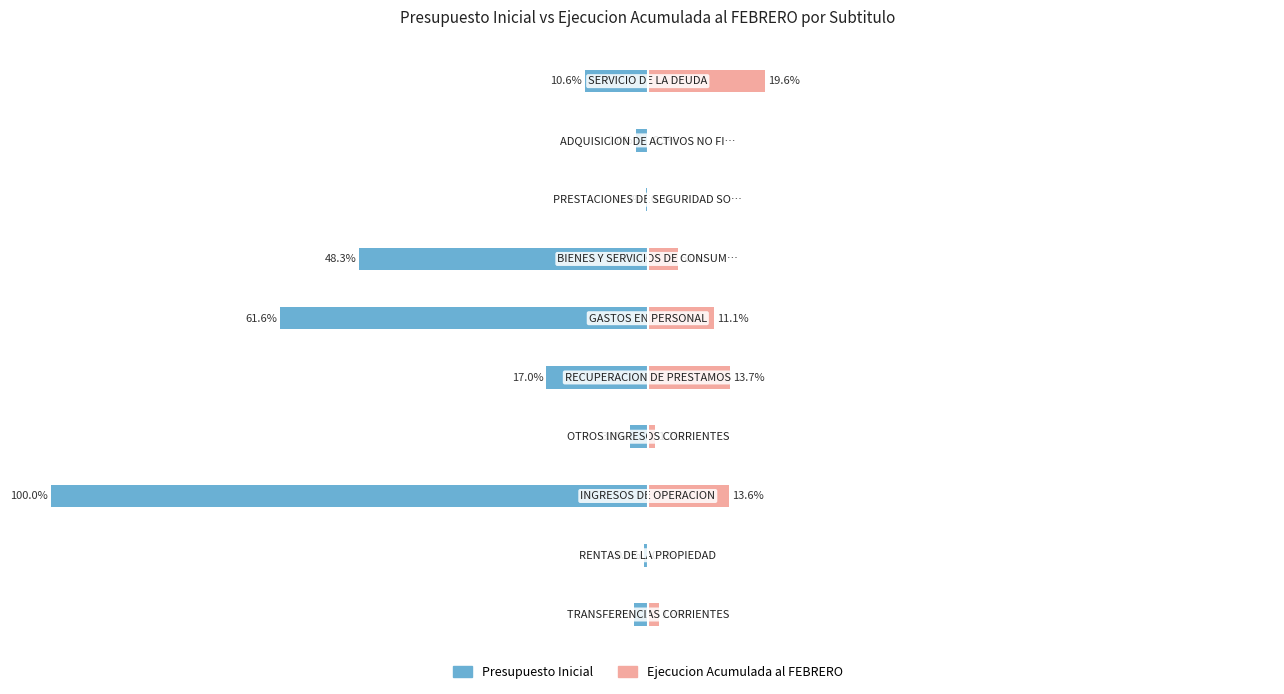

What is the difference between the second highest and second lowest values in the Ejecucion Acumulada al FEBRERO series?

13.7